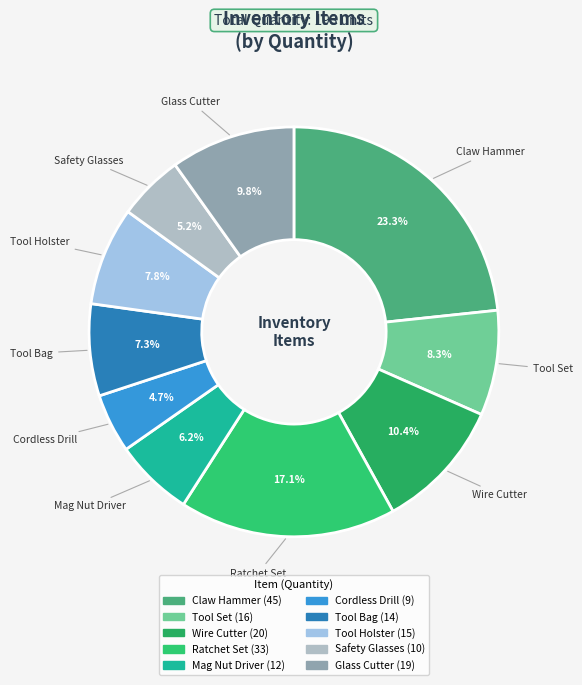

Rank the categories by value from lowest to highest.

Cordless Drill, Safety Glasses, Mag Nut Driver, Tool Bag, Tool Holster, Tool Set, Glass Cutter, Wire Cutter, Ratchet Set, Claw Hammer